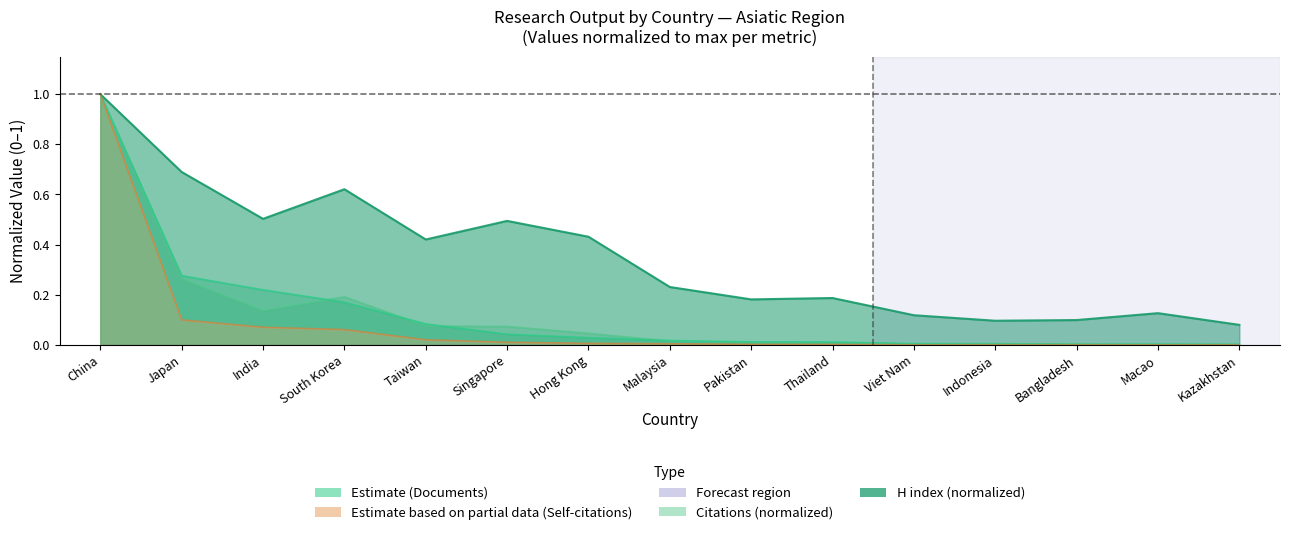

Which has a higher value, India or Macao?

India